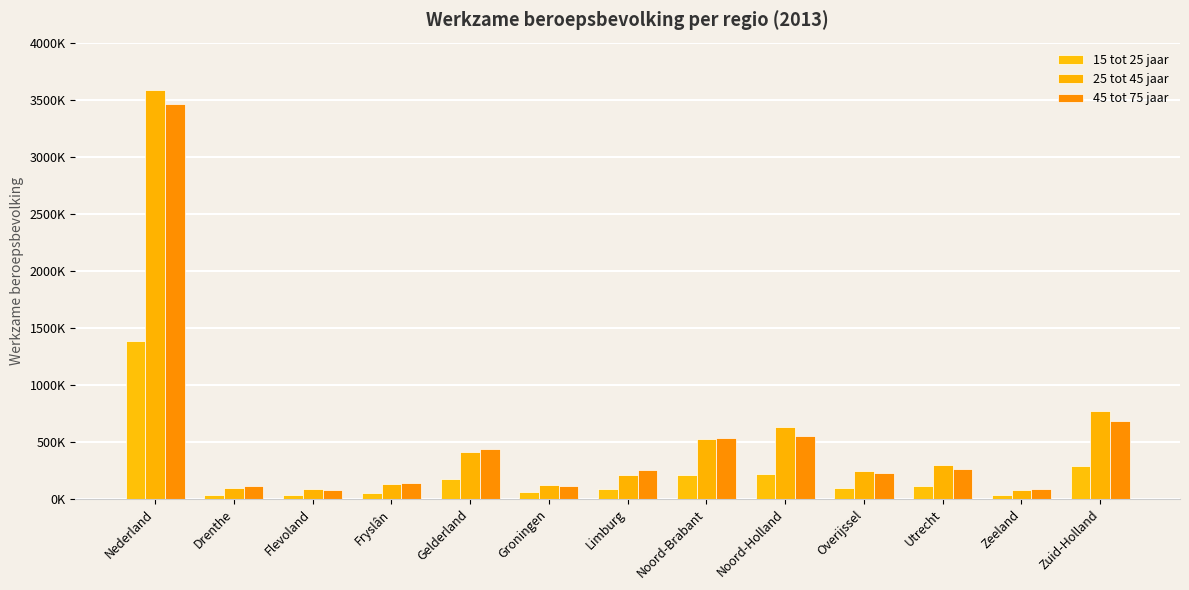

What position from the left is Flevoland?

3